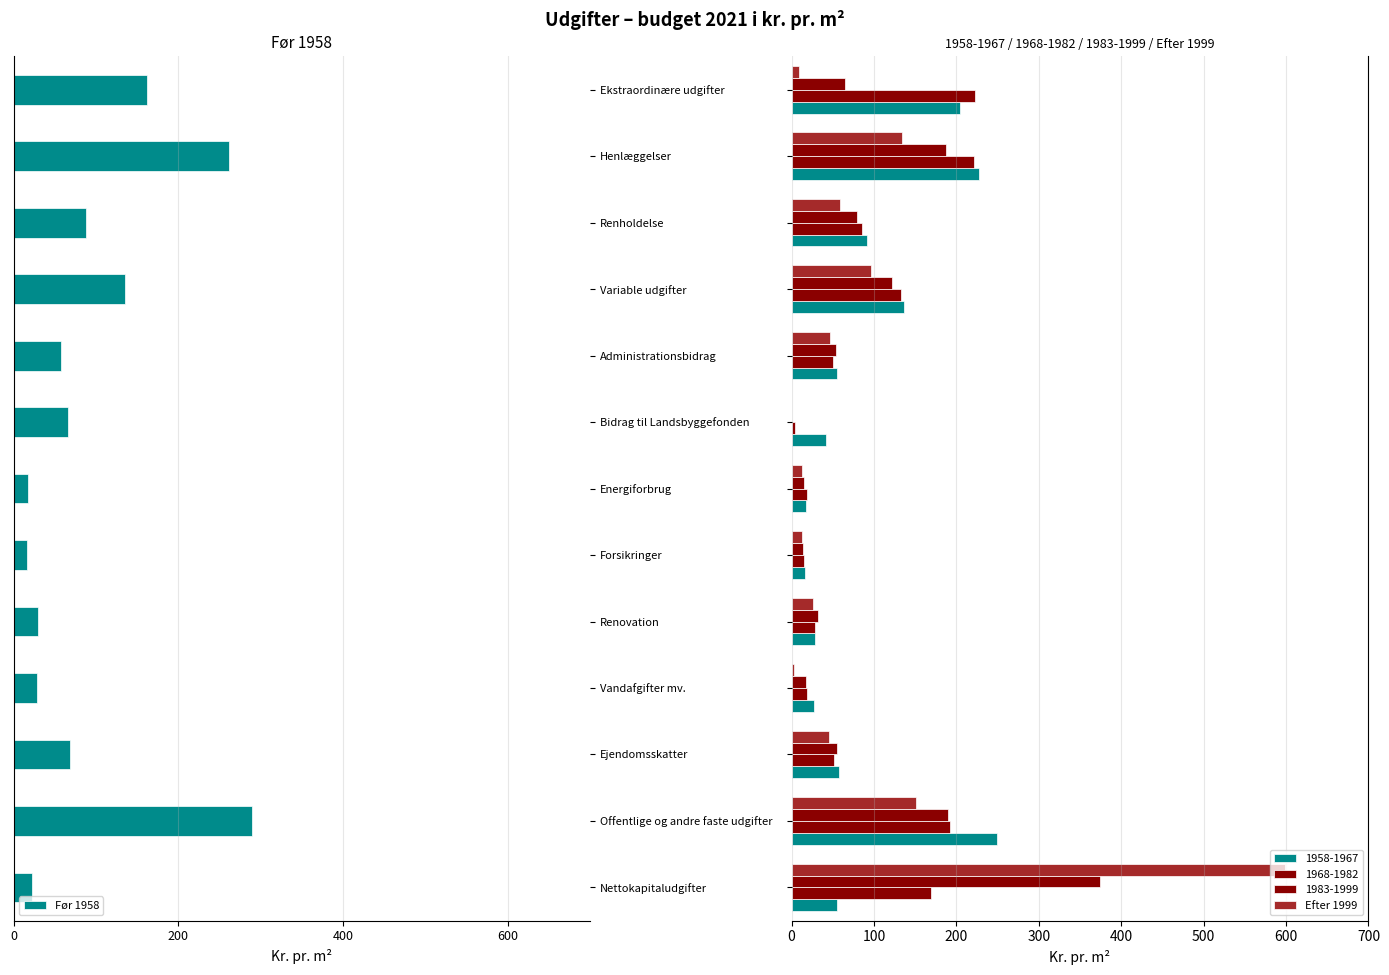

True or false: Efter 1999 has a value of 45 at Ejendomsskatter.

True